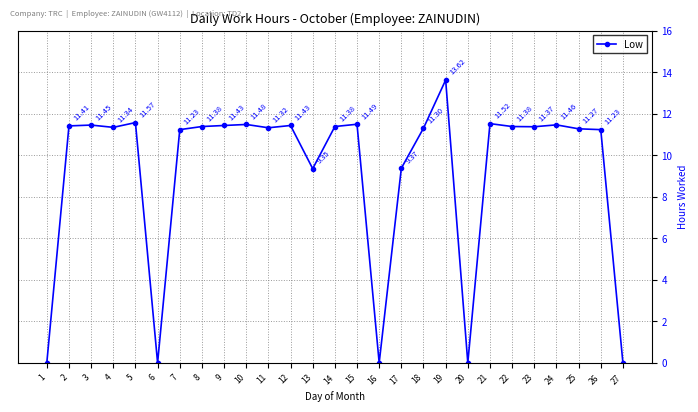

Is it true that the value at 7 is 6.3?

False